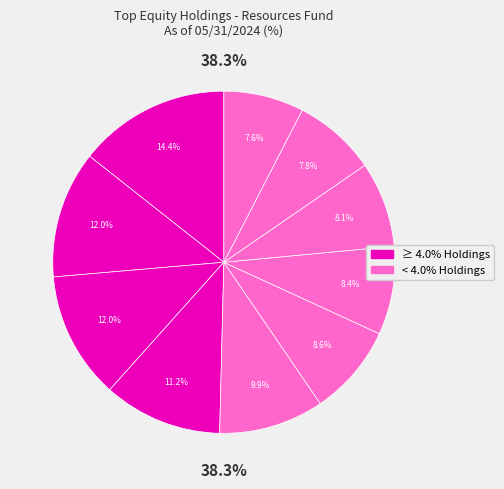

How many segments does this pie chart have?

10